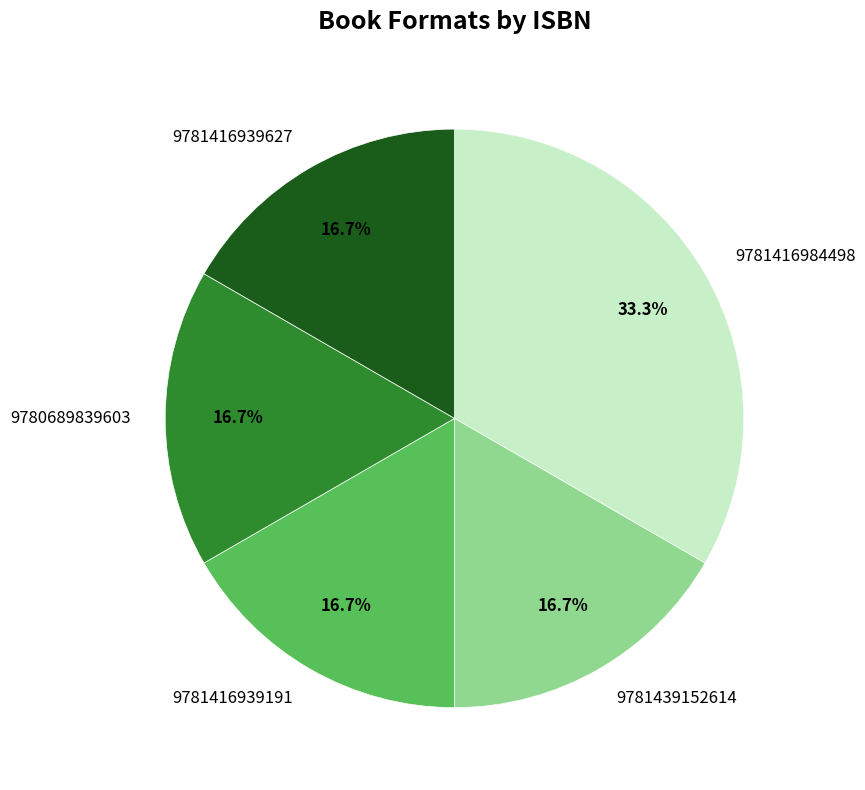

What percentage is the 9781416939191 slice, to the nearest percent?

17%